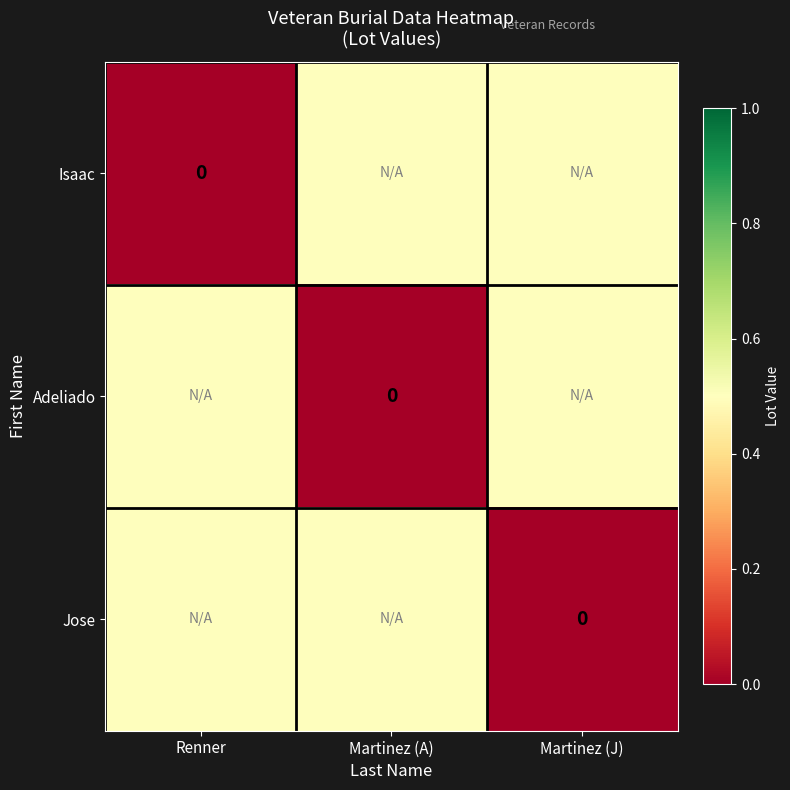

At how many categories does at least one series exceed 0?

3